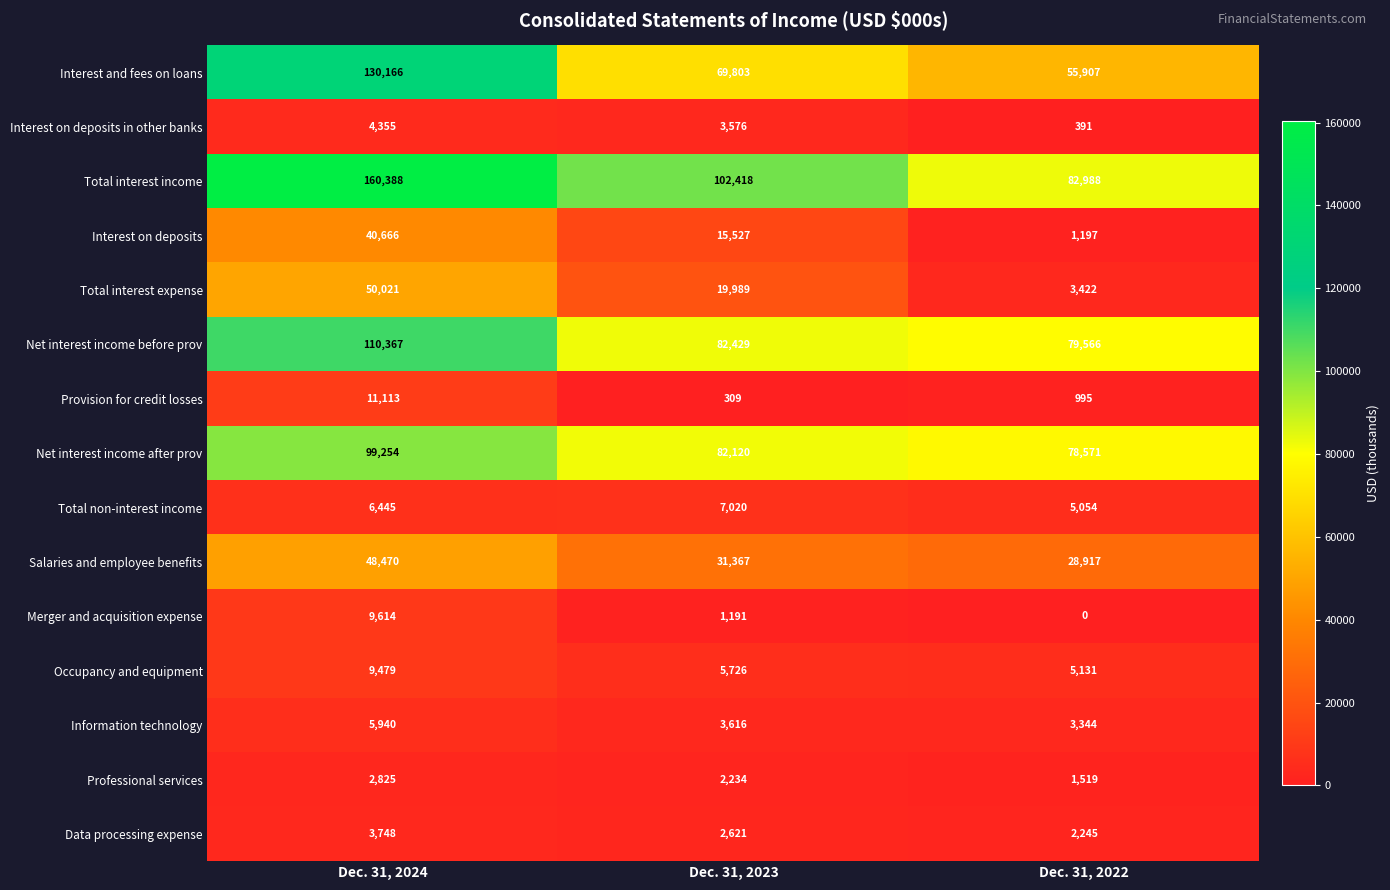

Which series has the largest total across all categories?

Total interest income